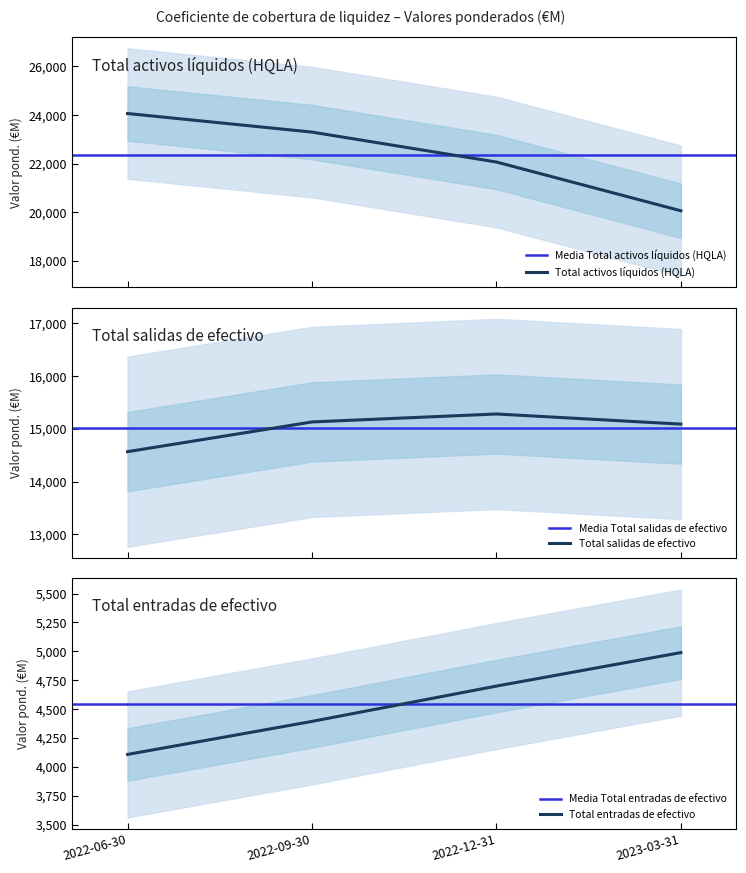

Where does the Total activos líquidos (HQLA) series first go above 23297?

2022-06-30